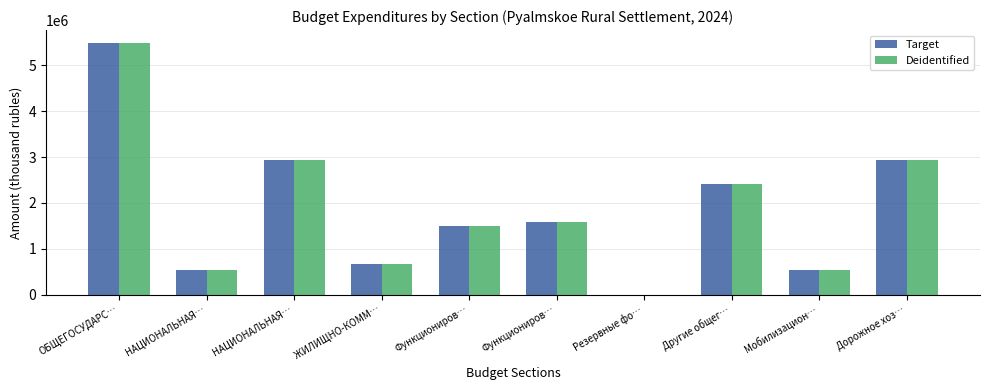

What is the label of the 9th bar from the right?

НАЦИОНАЛЬНАЯ…